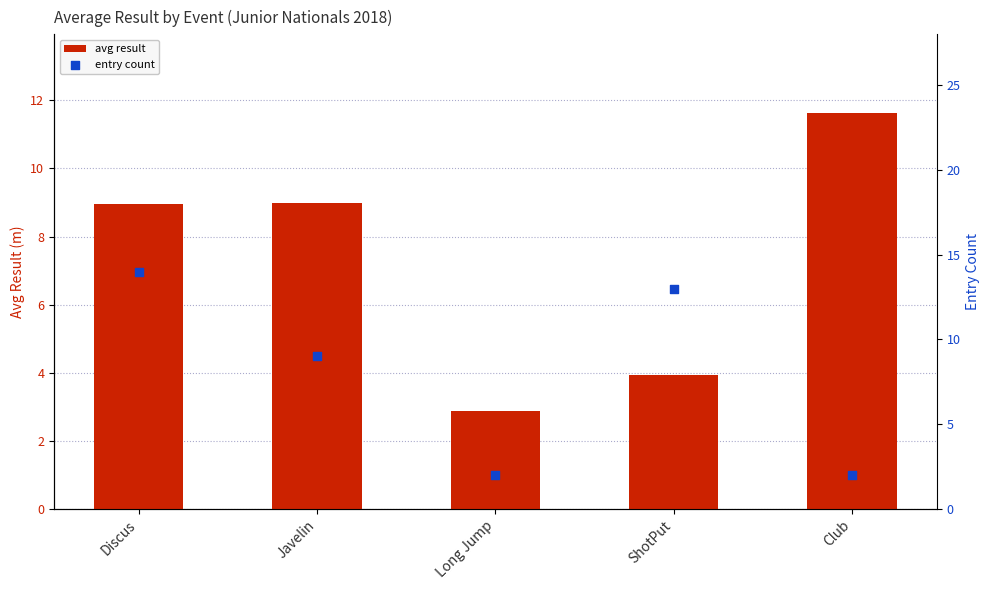

At which category is the sum across all series the highest?

Discus